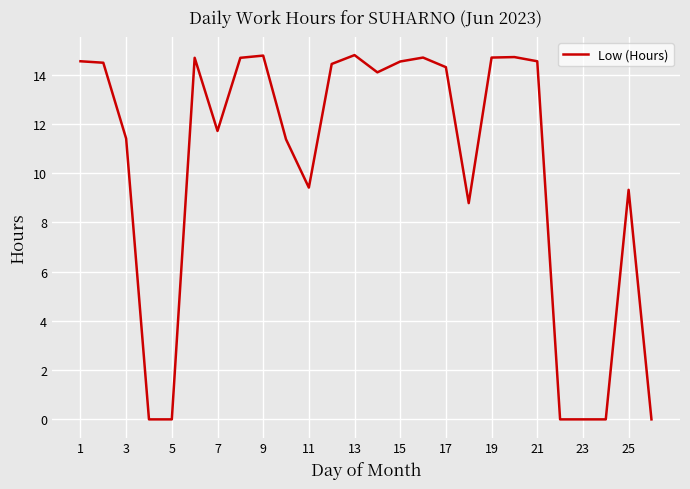

What is the difference between the maximum and minimum values?

14.8